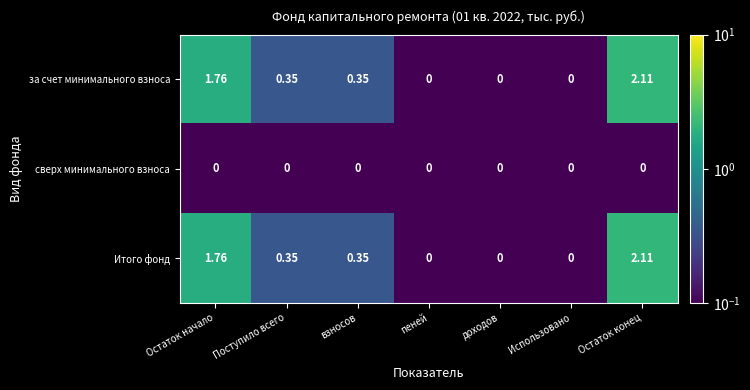

At which category is the sum across all series the highest?

Остаток конец